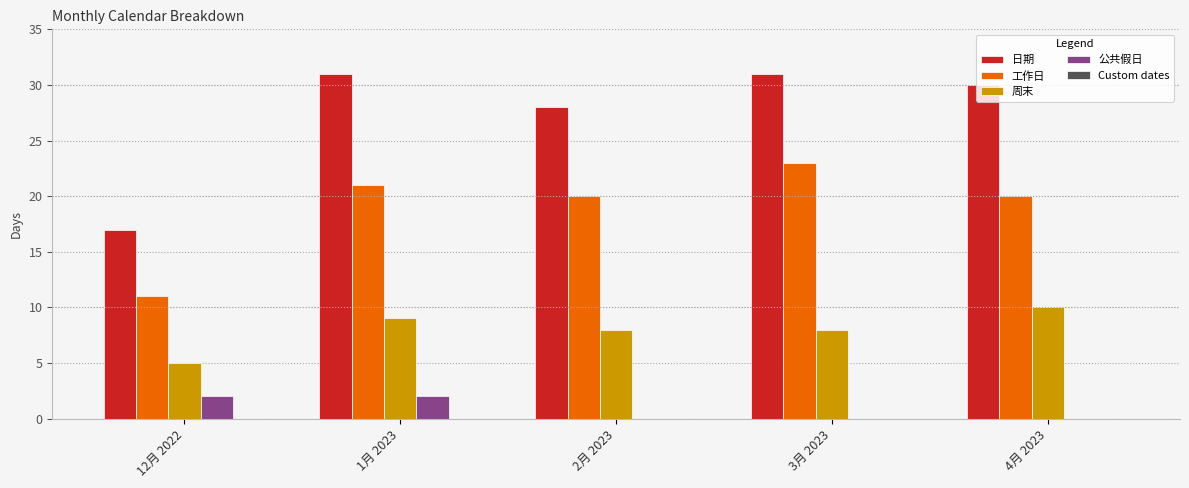

Is it true that 公共假日 equals 0 at 4月 2023?

True